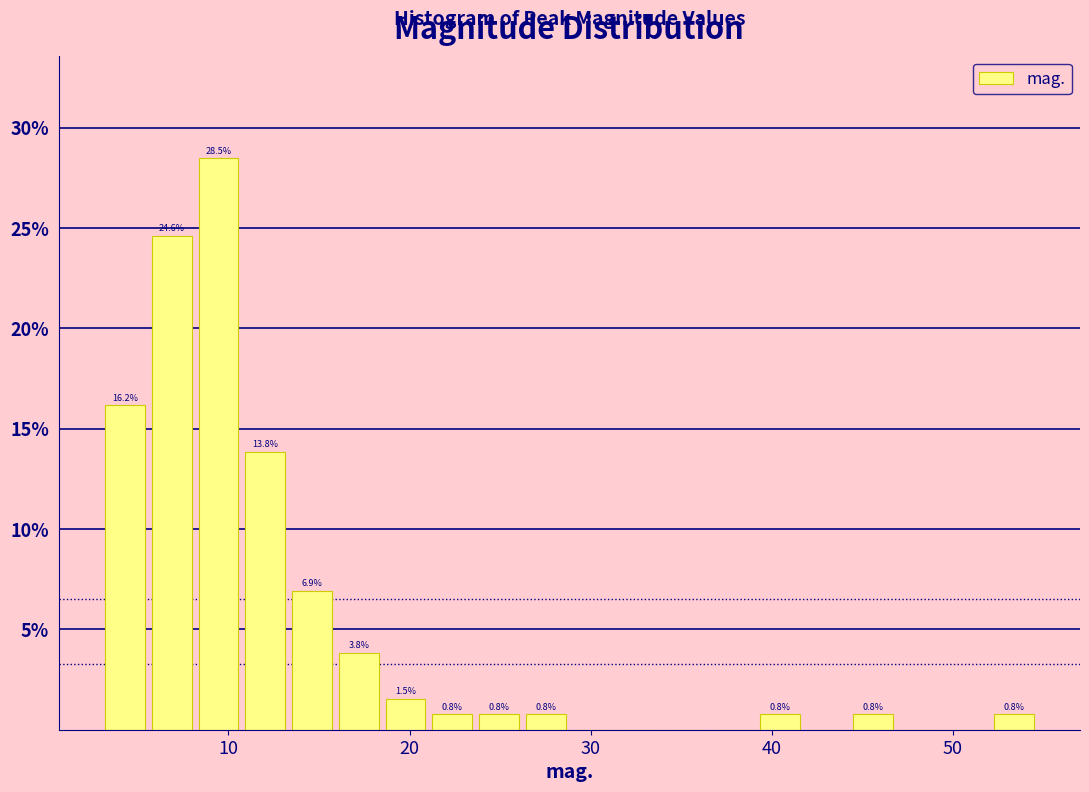

Read against the x-axis, roughly where is the centre of the tallest bar?

9